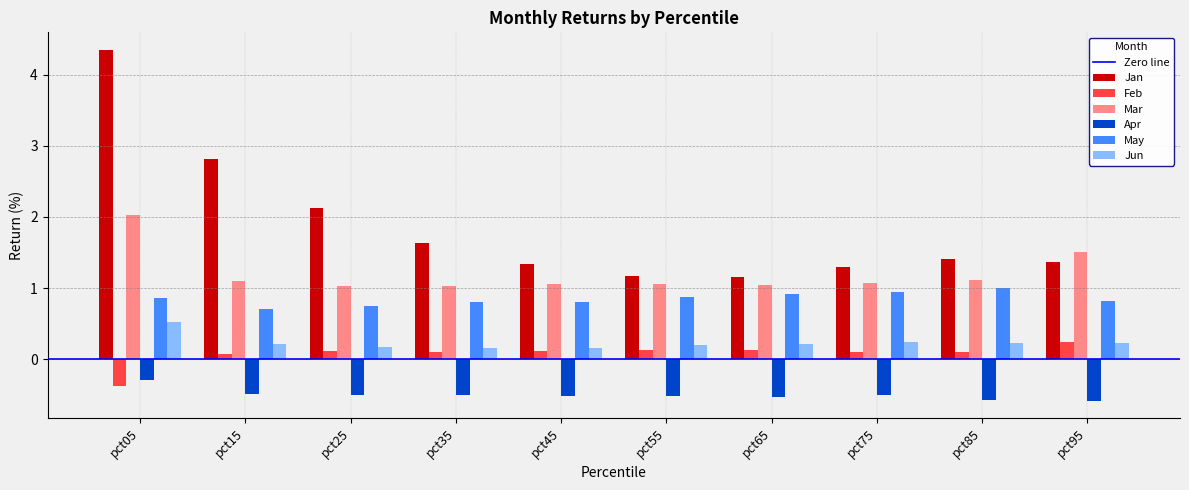

The Jan series shows 1.3 at pct75. True or false?

True